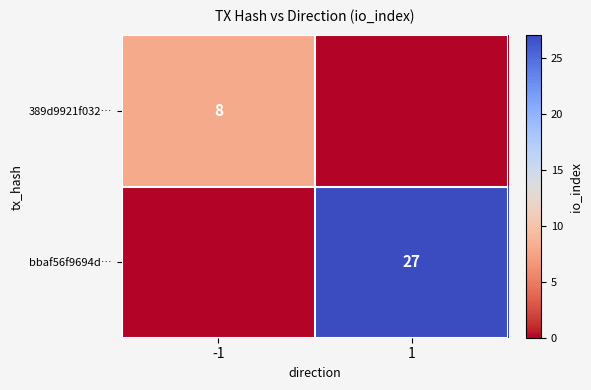

The value of 389d9921f032… at -1 is 5. True or false?

False